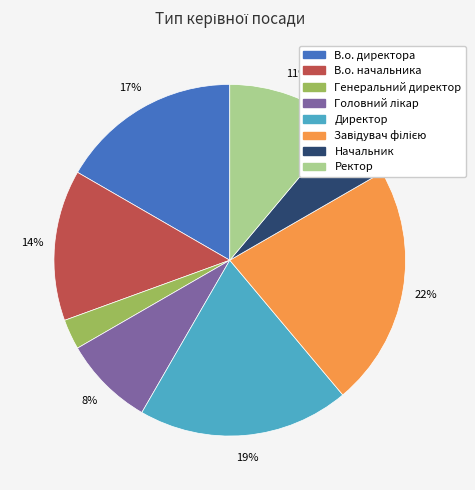

Is the sum of Начальник and В.о. директора greater than half?

No